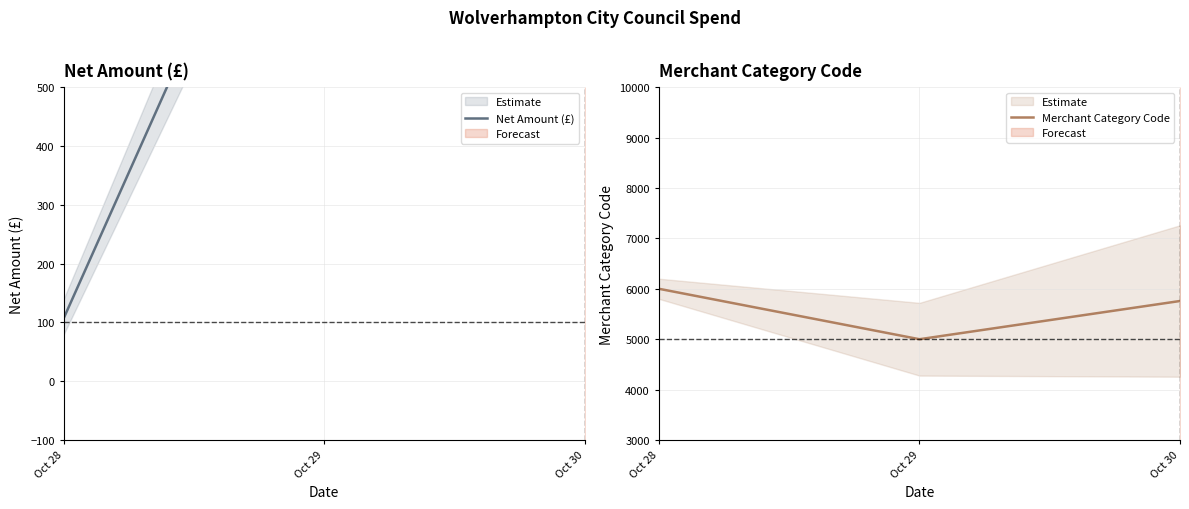

How many values in the Net Amount (£) series are below 1098?

1